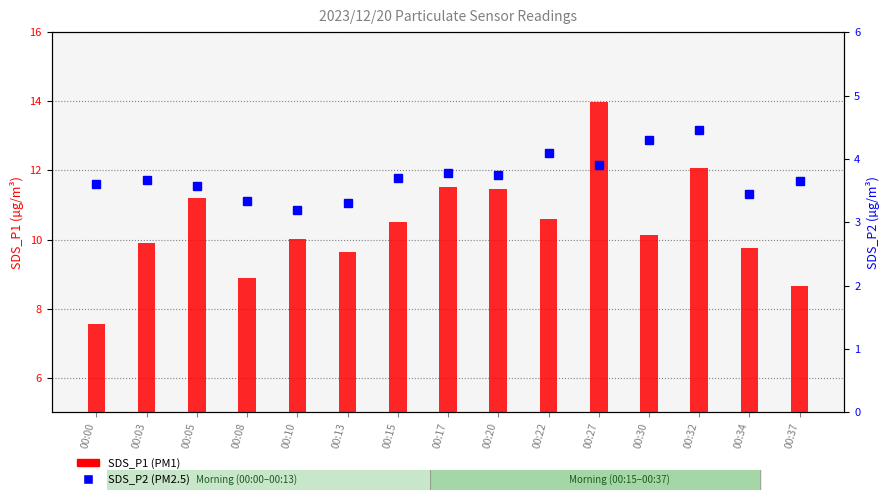

What is the value of the SDS_P1 bar at the 5th from the left?

10.0